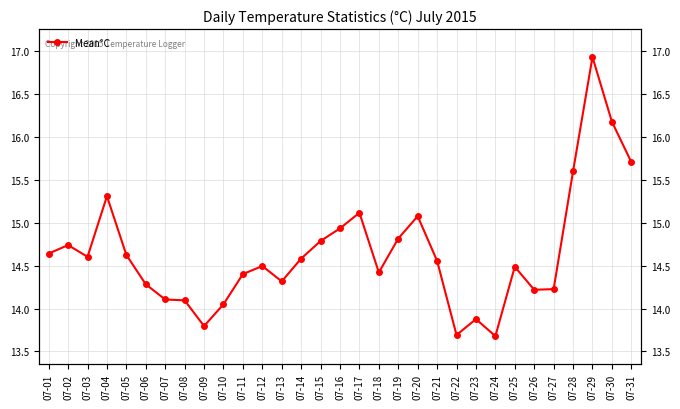

True or false: there are more than 0 points higher than both neighbors.

True